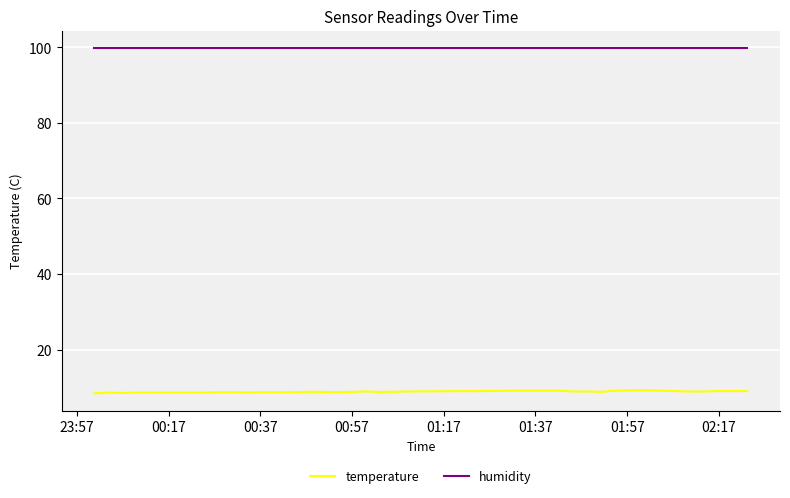

Rank the series by their average value, from highest to lowest.

humidity, temperature